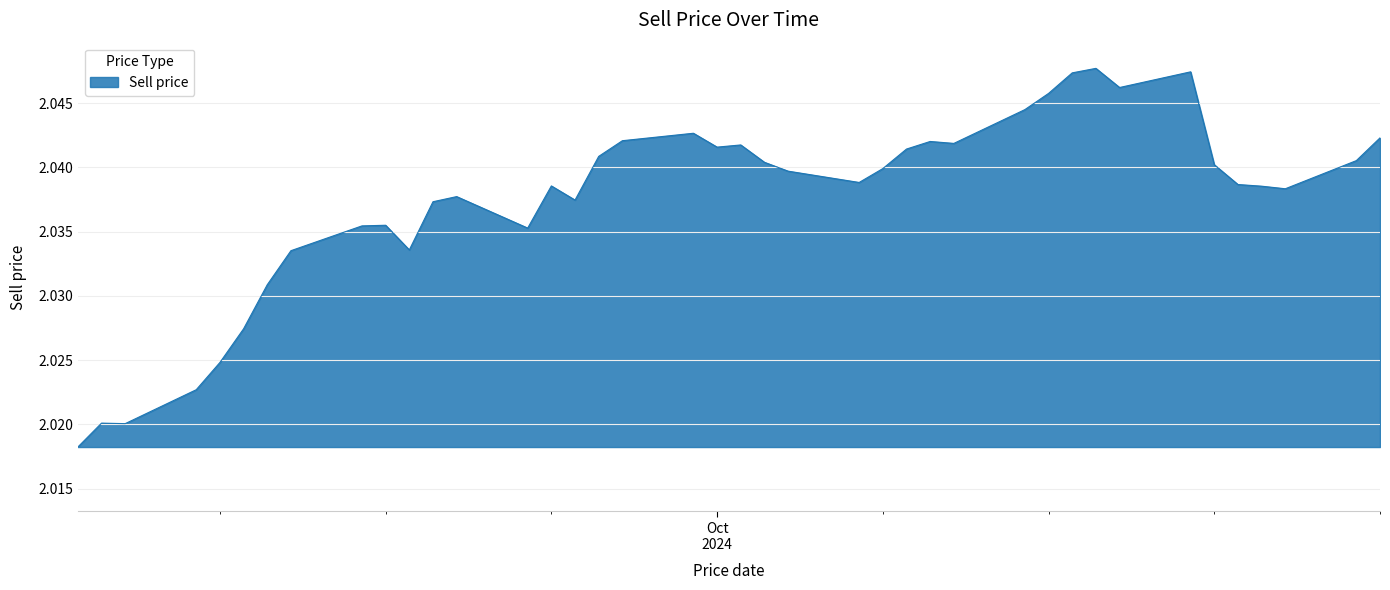

Does the chart display data point markers on the line(s)?

No